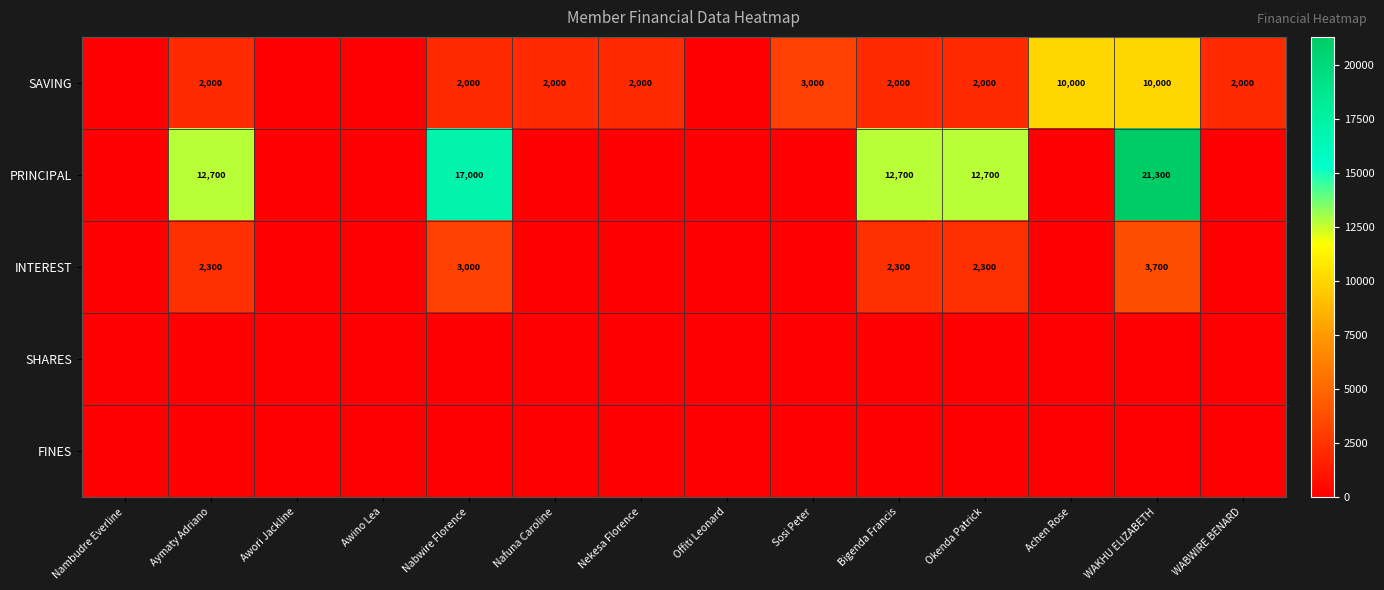

At which category is the sum across all series the highest?

WAKHU ELIZABETH